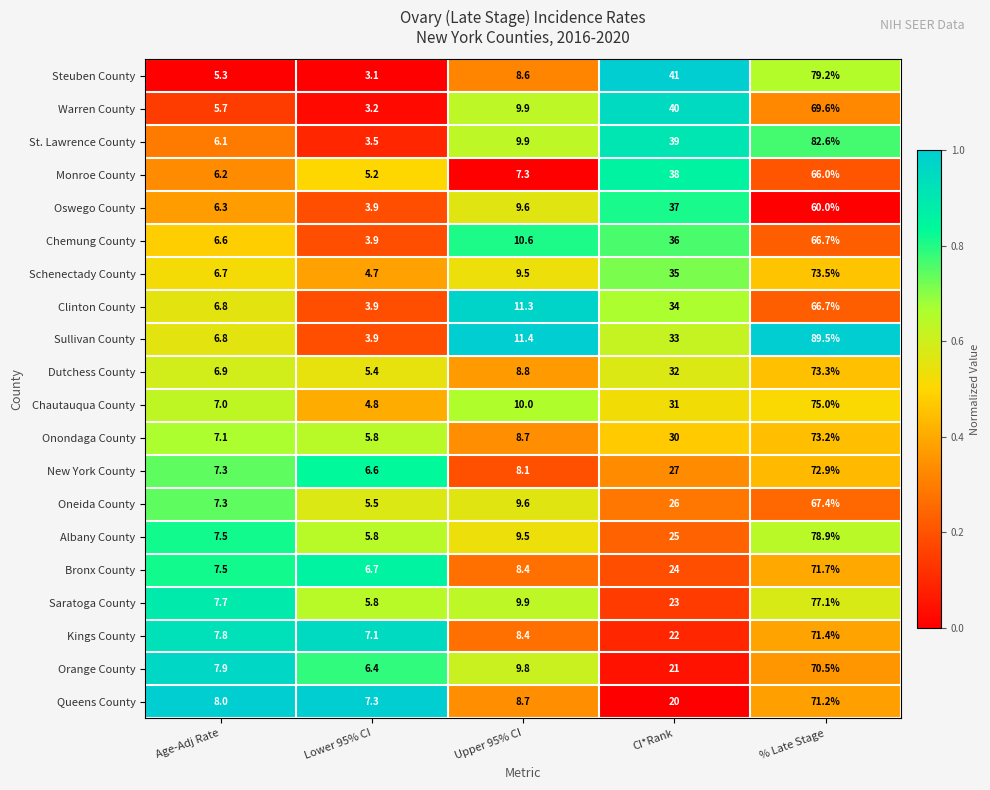

List the labels in order of Queens County value, smallest first.

Lower 95% CI, Age-Adj Rate, Upper 95% CI, CI*Rank, % Late Stage